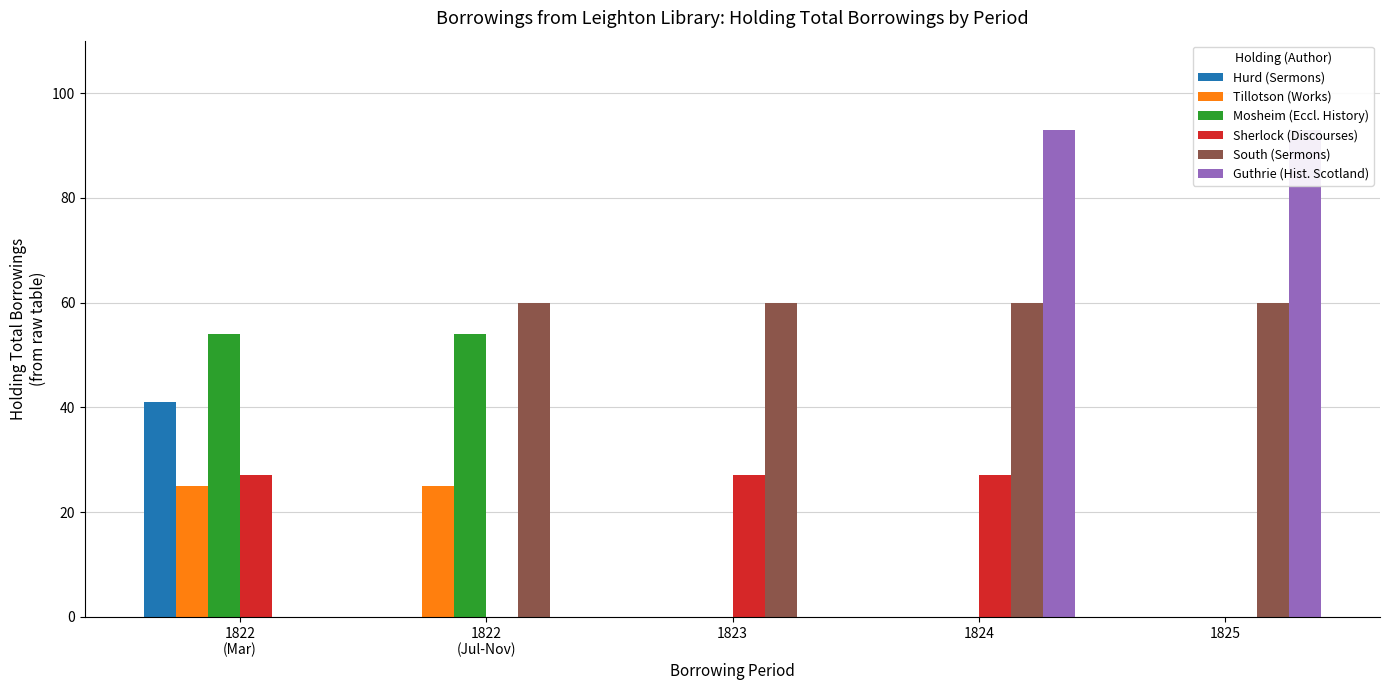

Which series has the largest total across all categories?

South (Sermons)